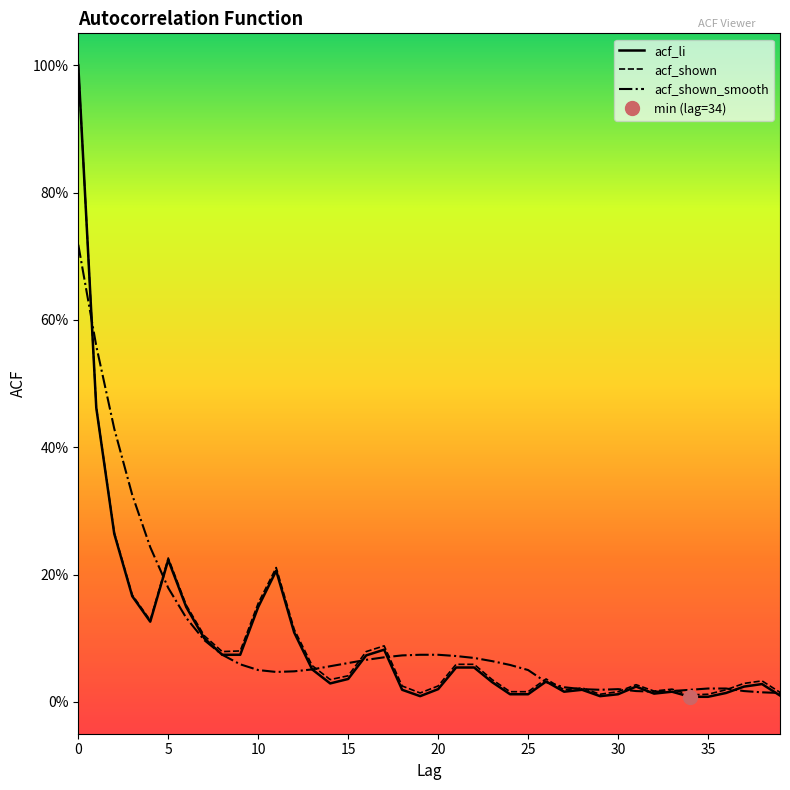

How many intersections are there between acf_shown_smooth and acf_li?

10